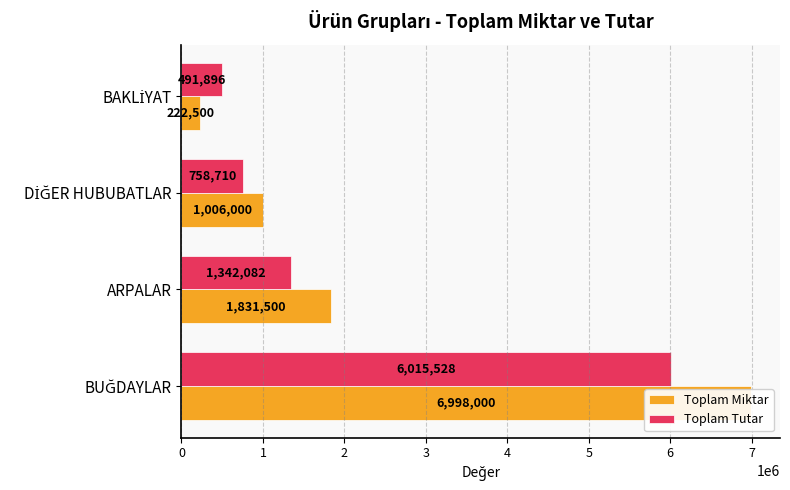

How many bars are there in total?

8